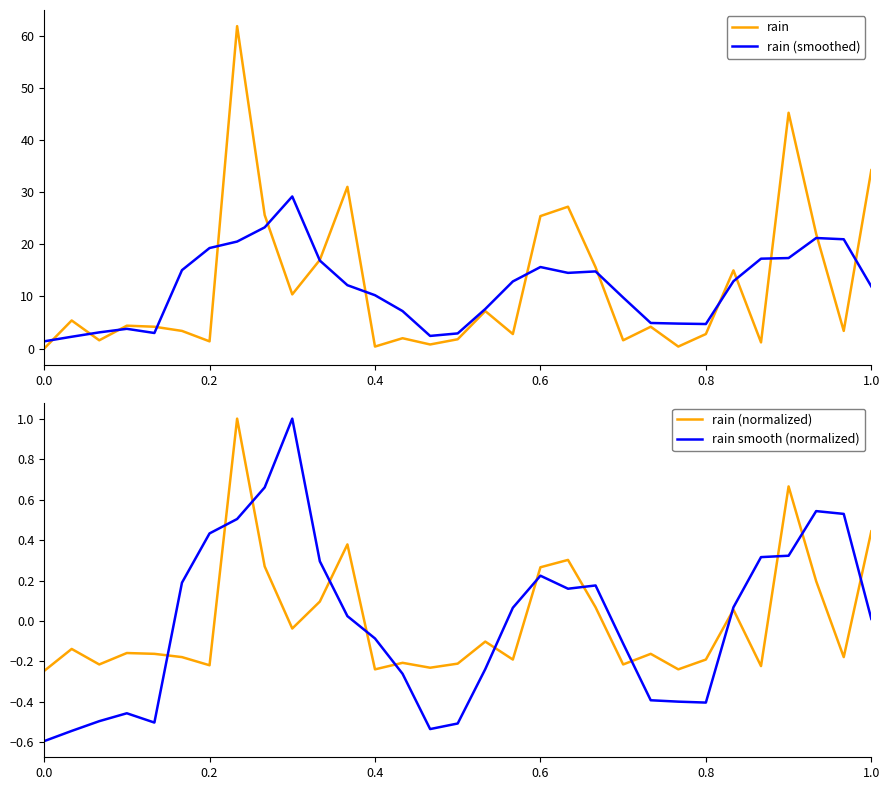

How many interior local peaks does the rain series have?

10